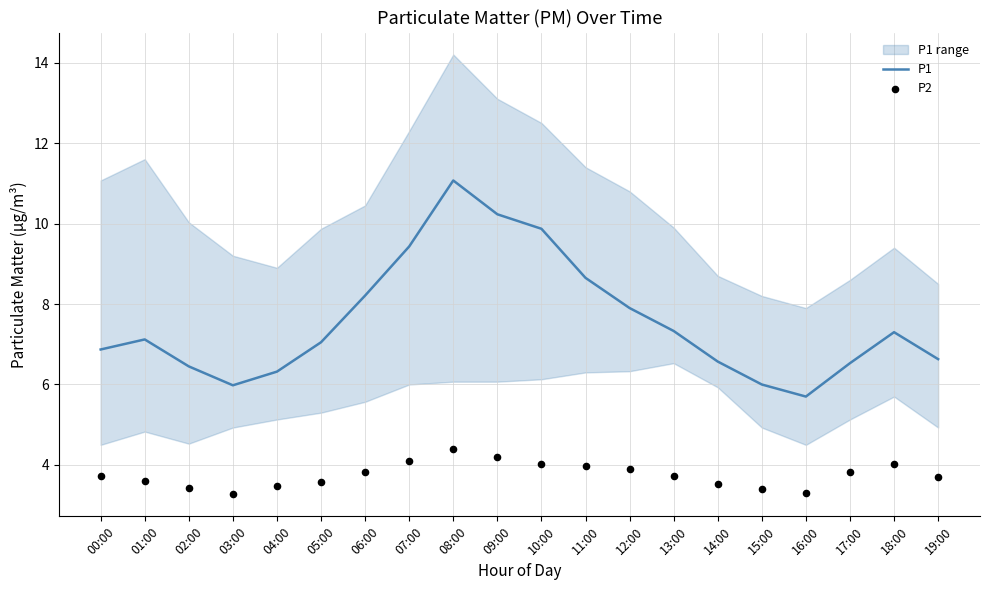

Which series has the largest Y range (max minus min)?

P1